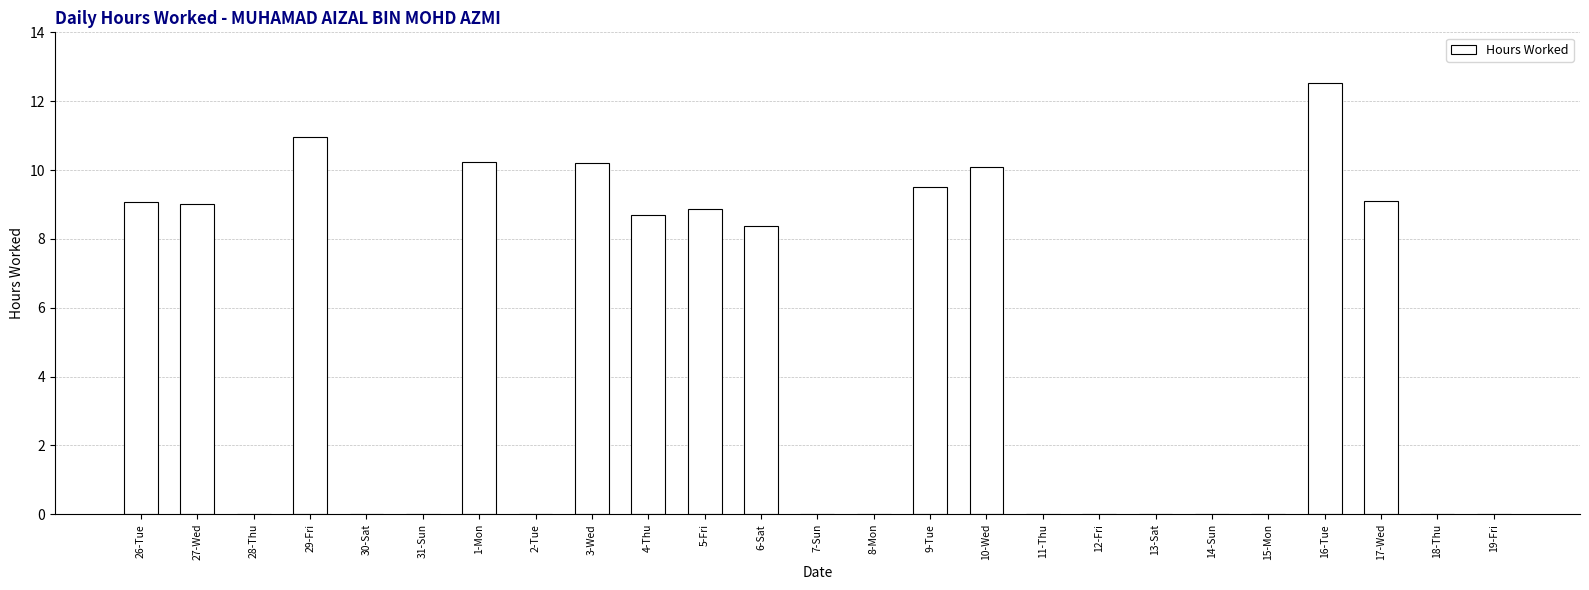

Are the bars horizontal?

No